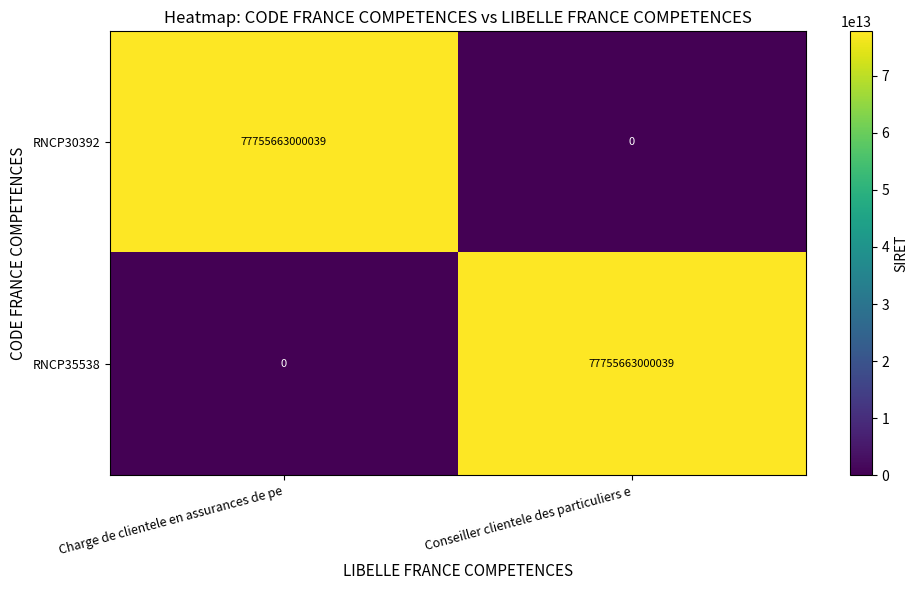

At which label is RNCP35538 closest to 38877831500019?

Charge de clientele en assurances de pe